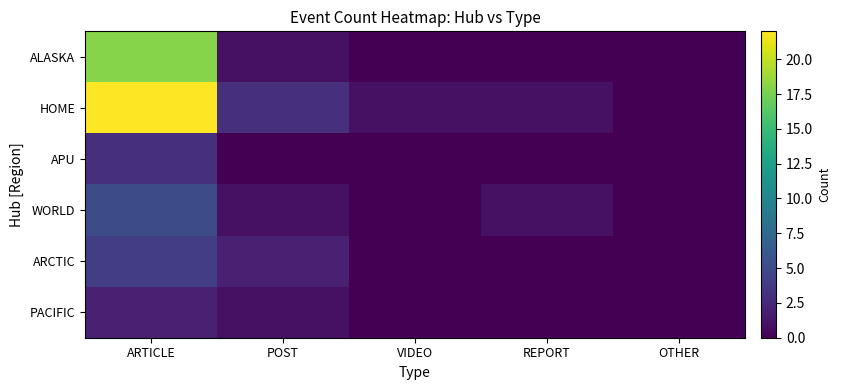

Rank the series at OTHER from lowest to highest value.

ALASKA, HOME, APU, WORLD, ARCTIC, PACIFIC